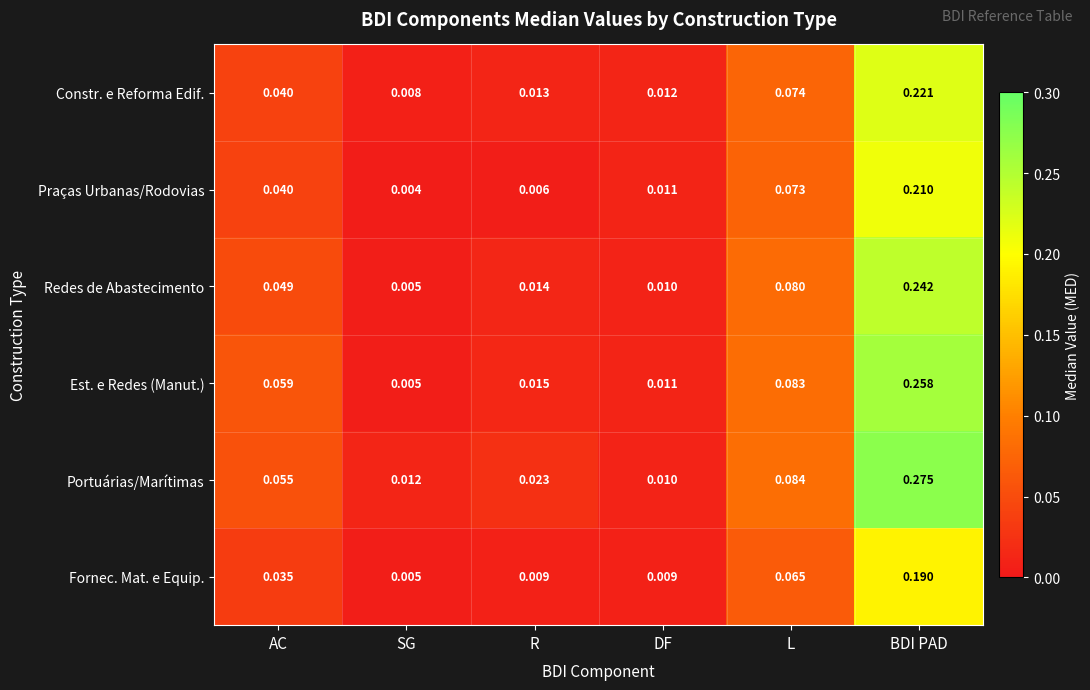

At which category is the sum across all series the highest?

BDI PAD